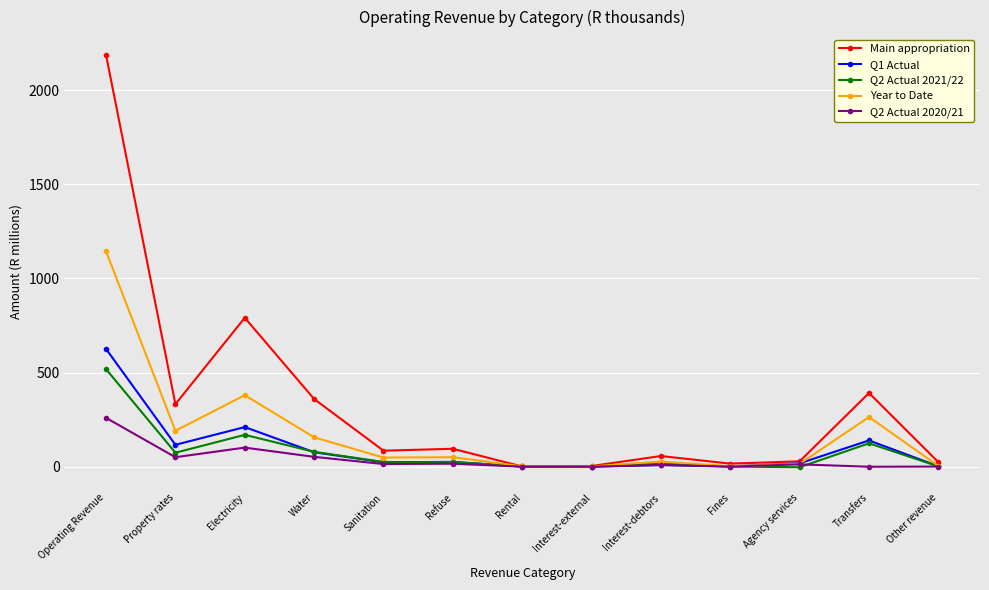

True or false: Year to Date has a value of 1144.0 at Operating Revenue.

True